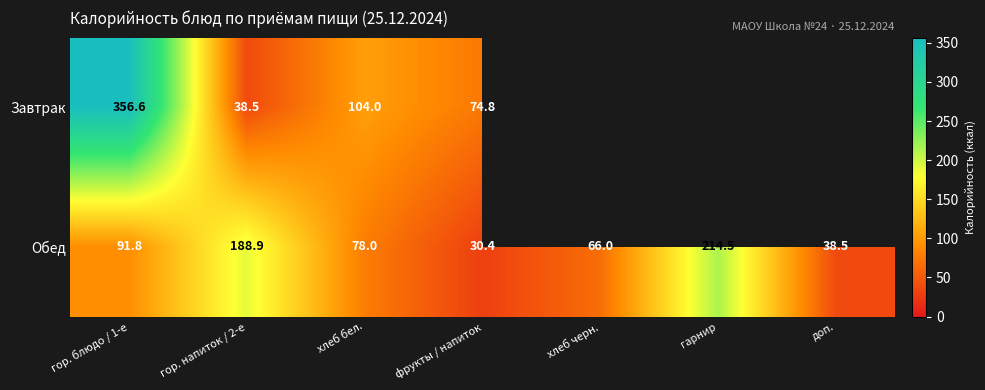

Which category has the highest value in the Обед series?

гарнир